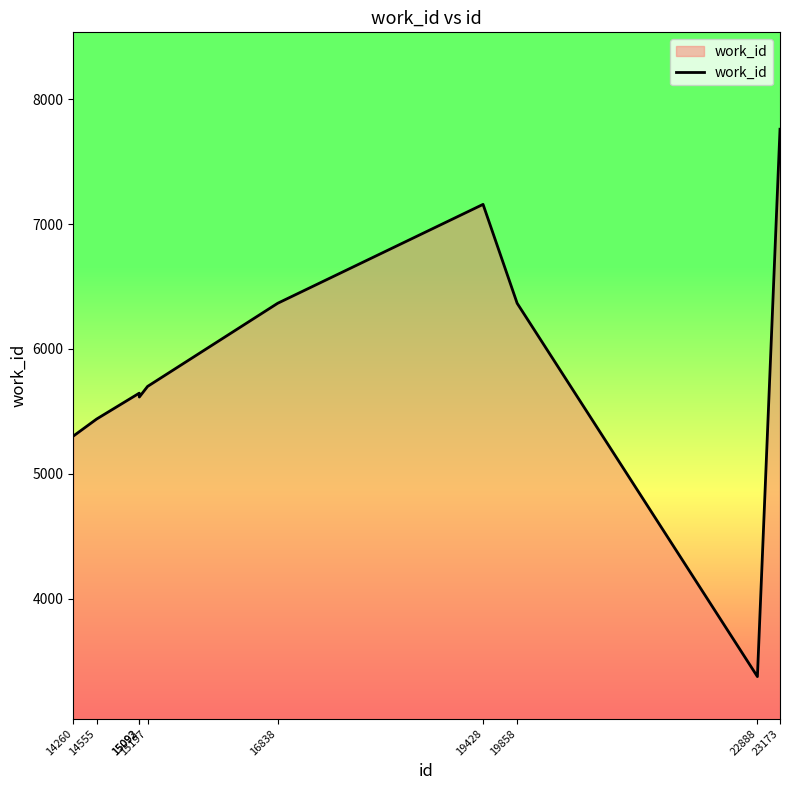

The chart shows a value of 9975 at 15092. True or false?

False